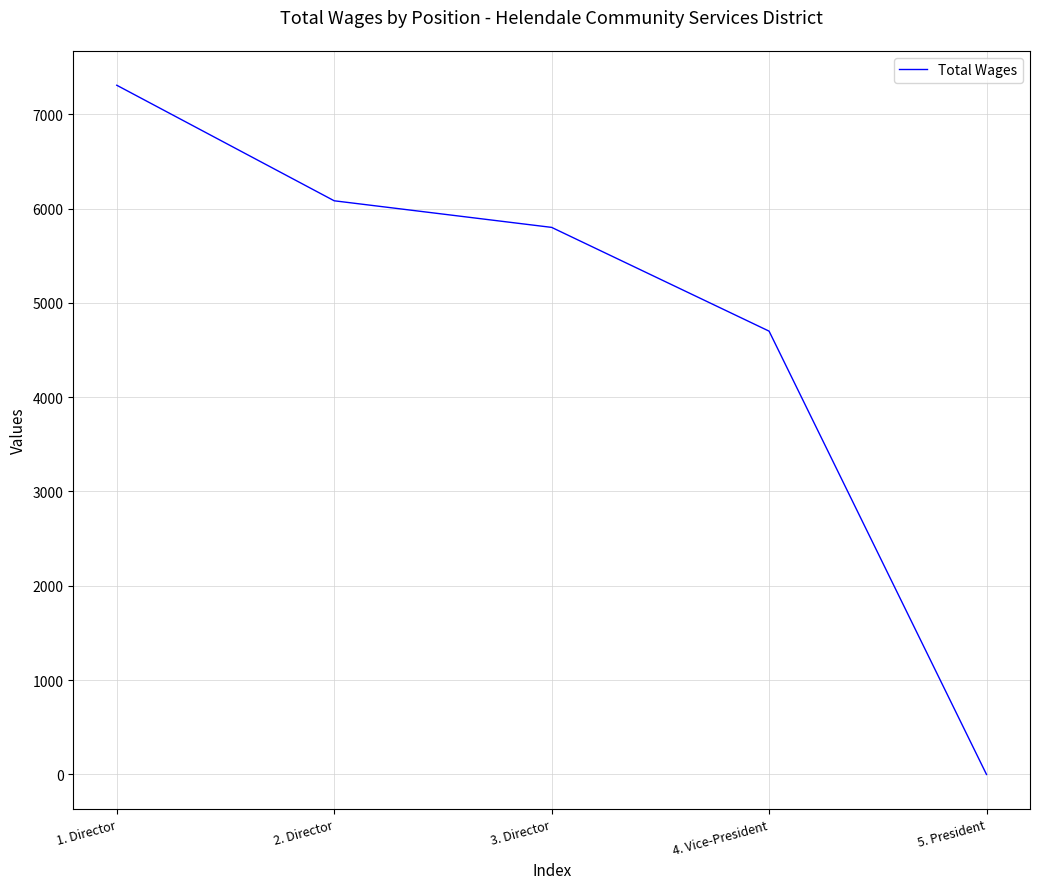

How many positive values are there?

4